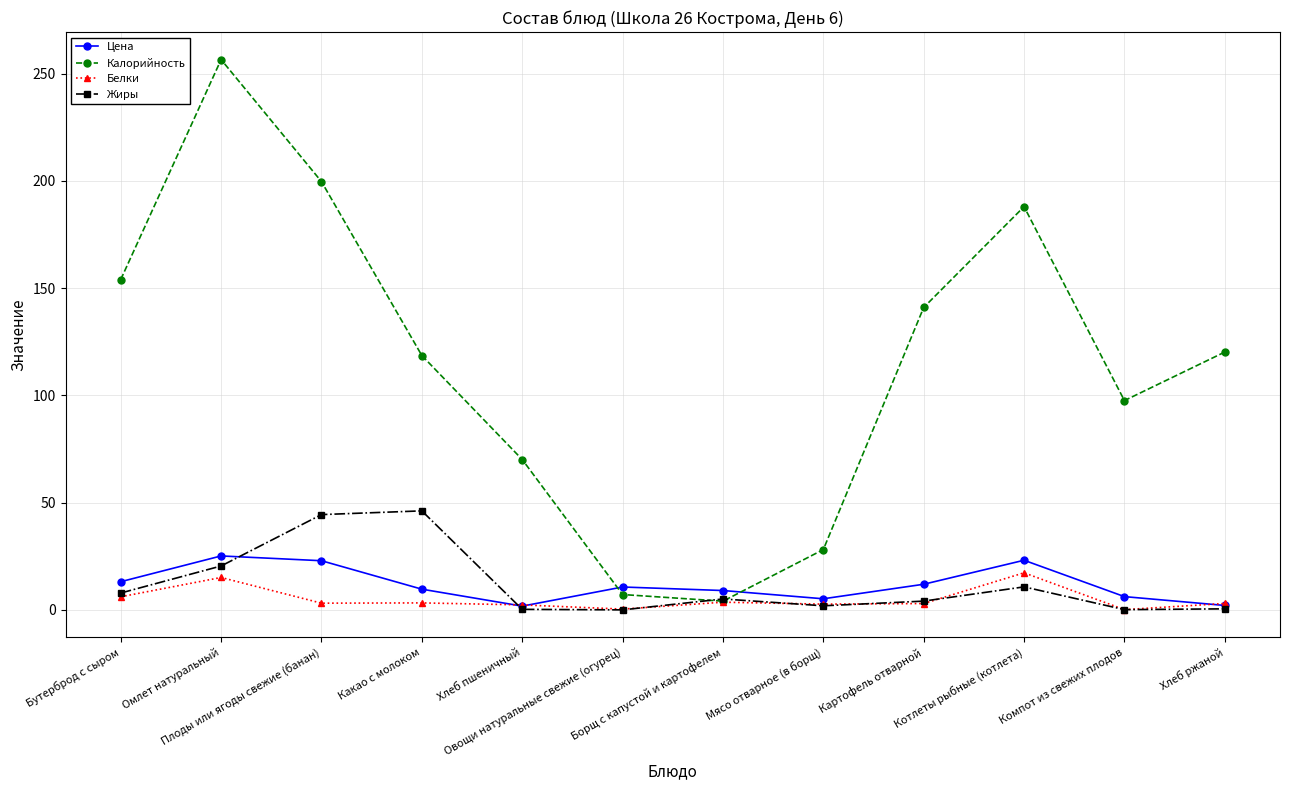

What are all the series names shown in the legend?

Цена, Калорийность, Белки, Жиры